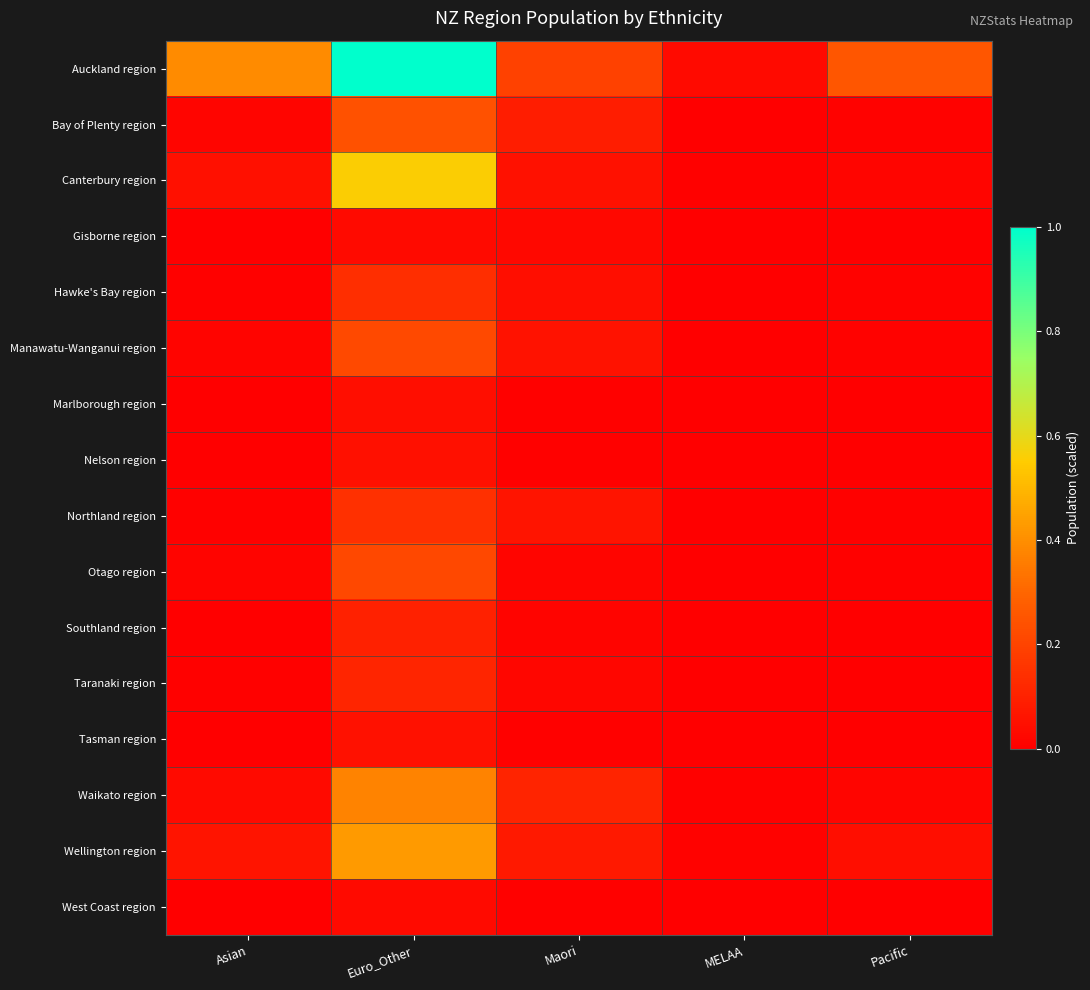

At Asian, list the series in order from largest to smallest.

Auckland region, Wellington region, Canterbury region, Waikato region, Bay of Plenty region, Manawatu-Wanganui region, Otago region, Hawke's Bay region, Northland region, Taranaki region, Southland region, Nelson region, Marlborough region, Gisborne region, Tasman region, West Coast region